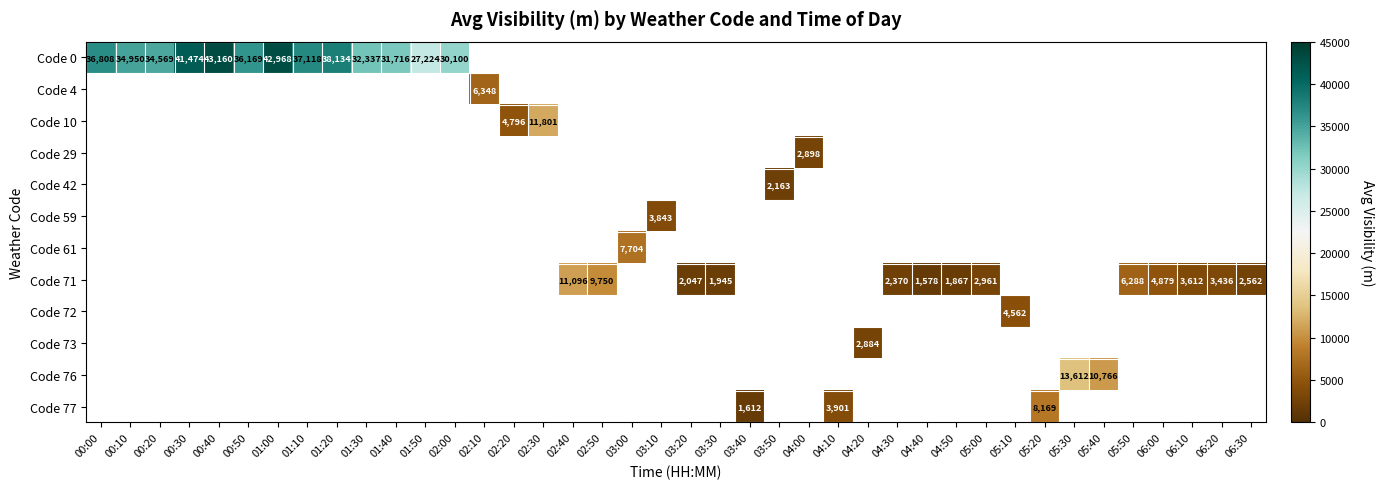

What is the greatest value displayed?

43160.0